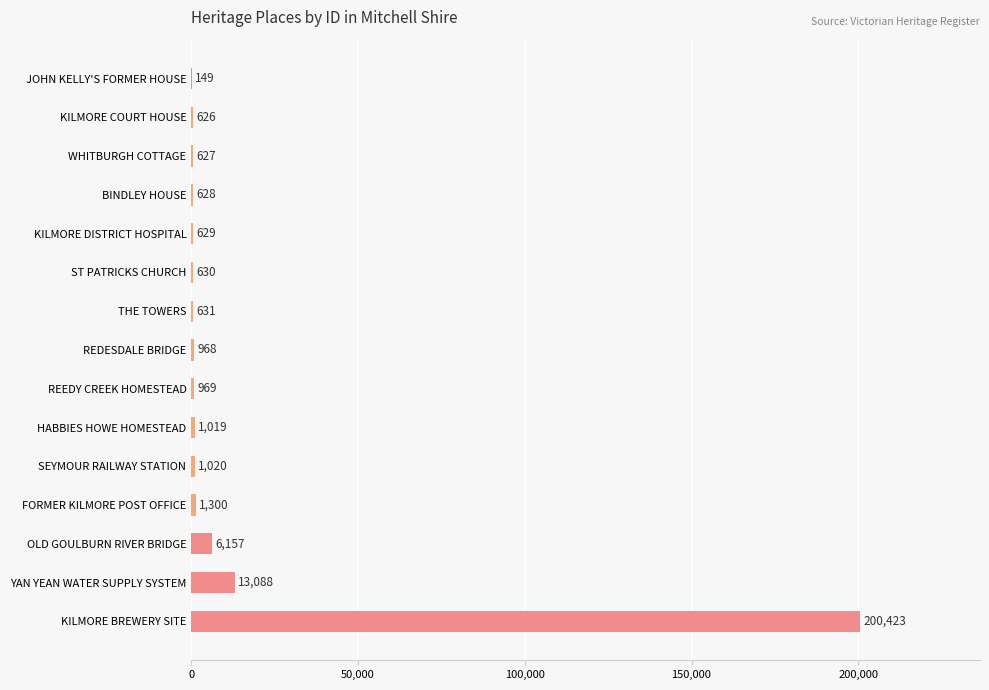

Are the bars horizontal?

Yes